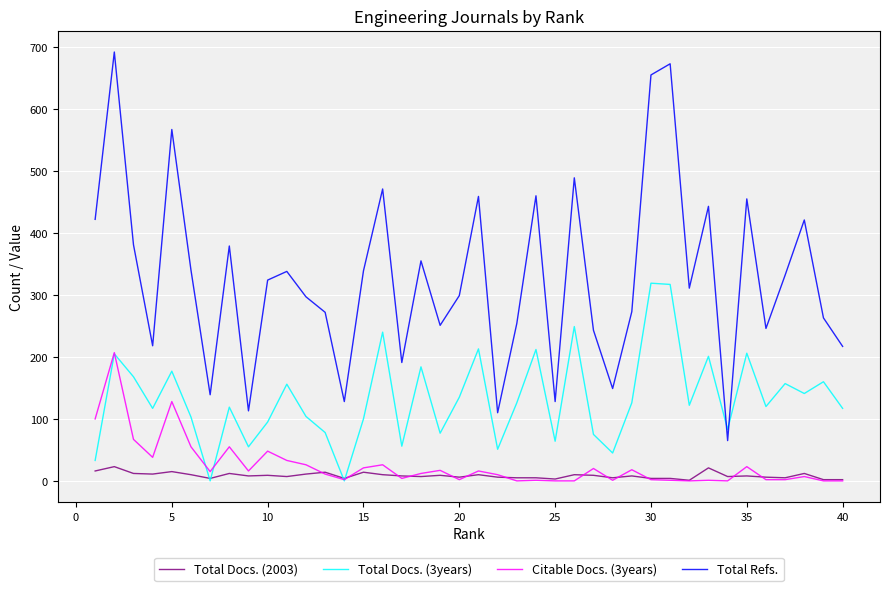

Rank the series by their maximum value, from highest to lowest.

Total Refs., Total Docs. (3years), Citable Docs. (3years), Total Docs. (2003)